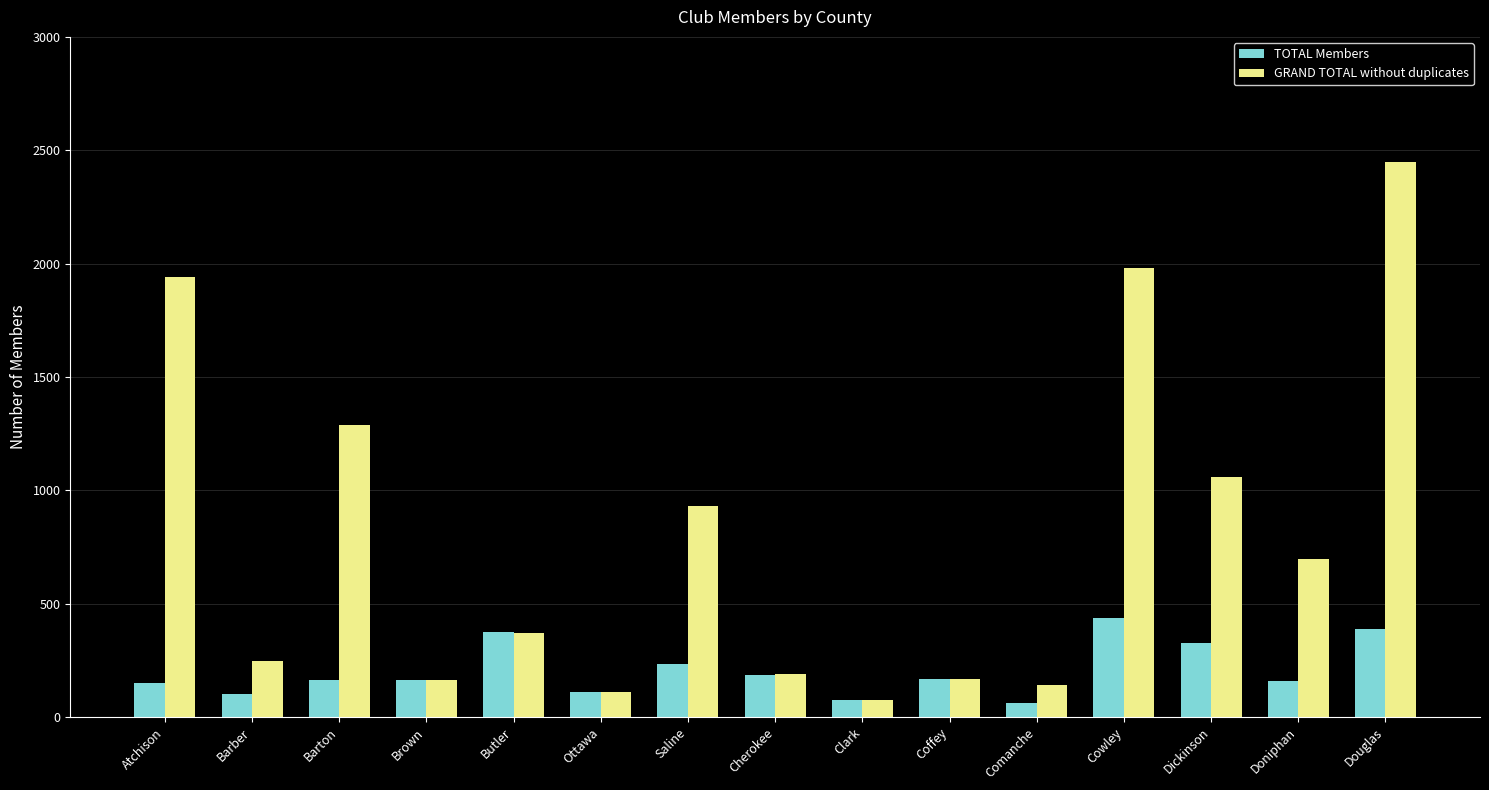

How many bars are there in each group?

2